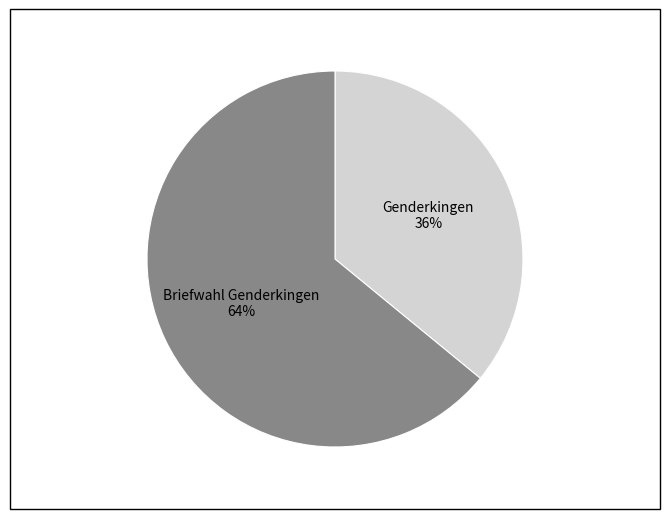

Is there a majority slice in this chart?

Yes